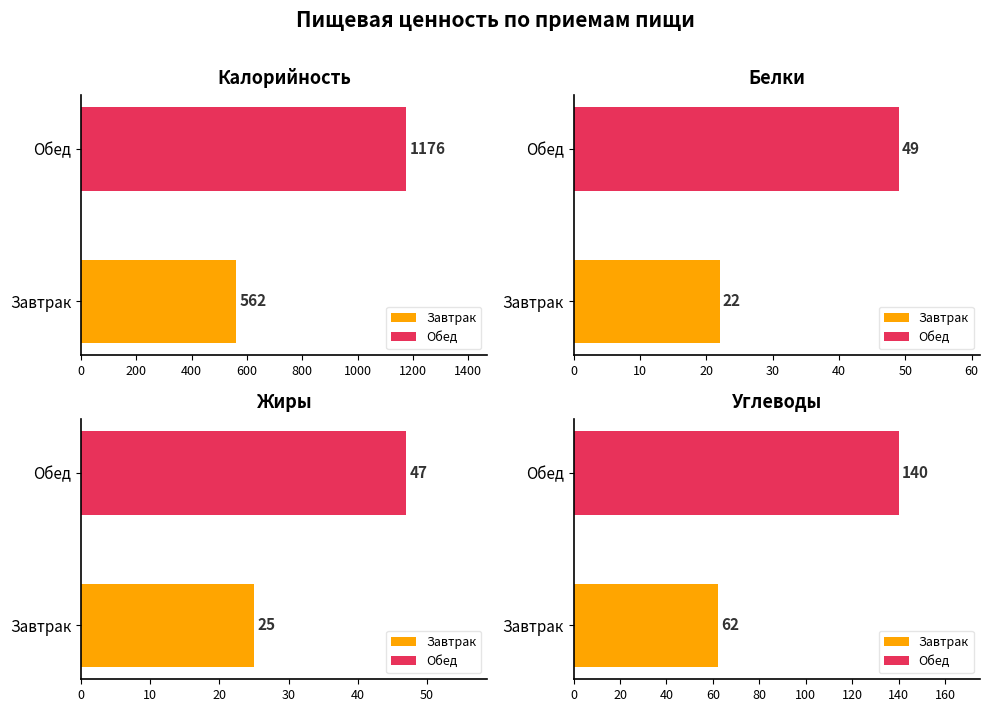

Reading left to right, what are all the values shown in this chart?

Калорийность: 562	1176
Белки: 22	49
Жиры: 25	47
Углеводы: 62	140